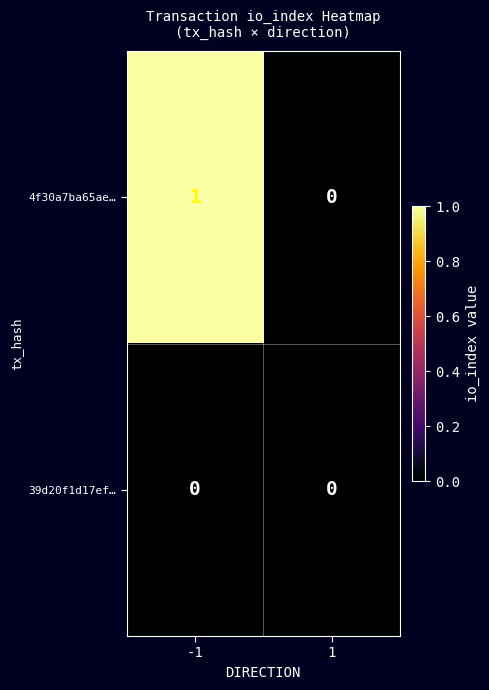

Between -1 and 1, which series saw the biggest shift?

4f30a7ba65ae…